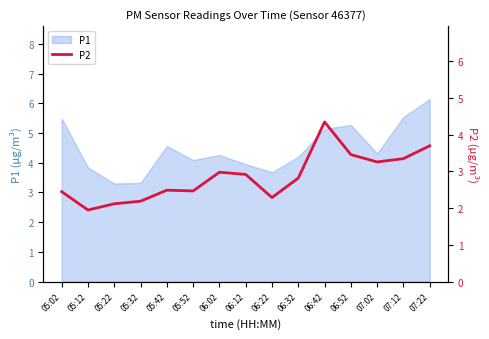

Is it true that P1 equals 3.7 at 06:22?

True